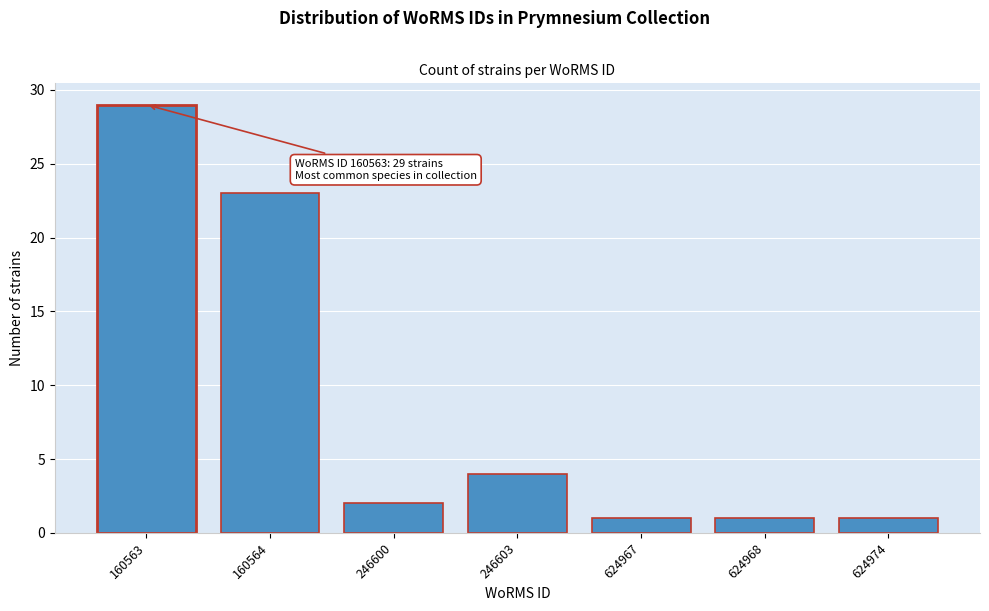

Reading left to right, transcribe all the data shown in this chart.

29	23	2	4	1	1	1